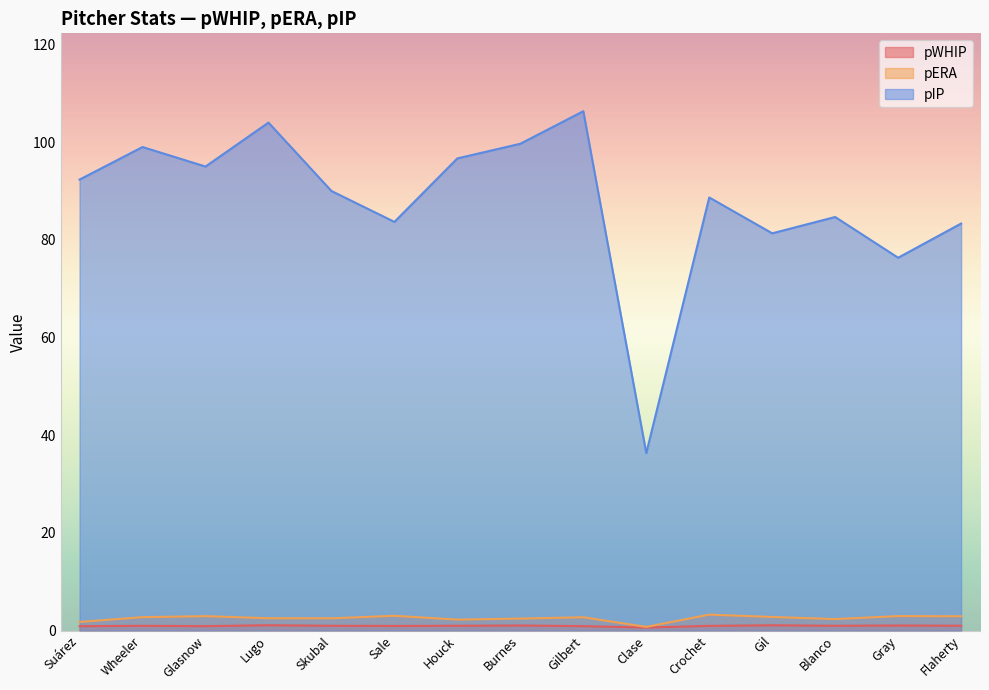

Between Lugo and Sale, which series saw the biggest shift?

pIP